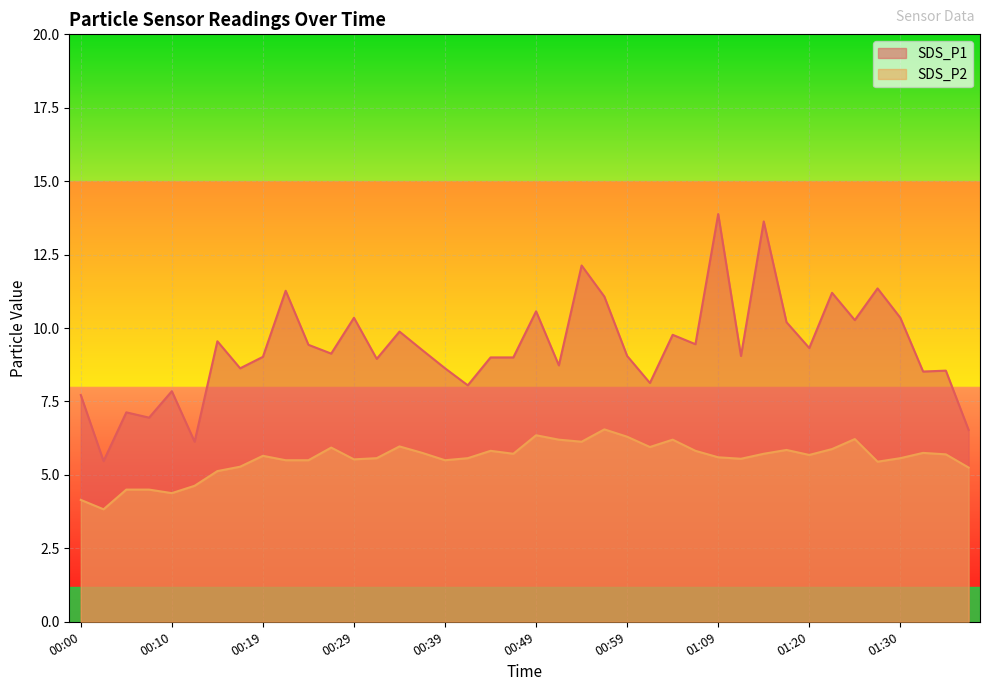

What is the approximate value of SDS_P1 at 00:22?

11.3